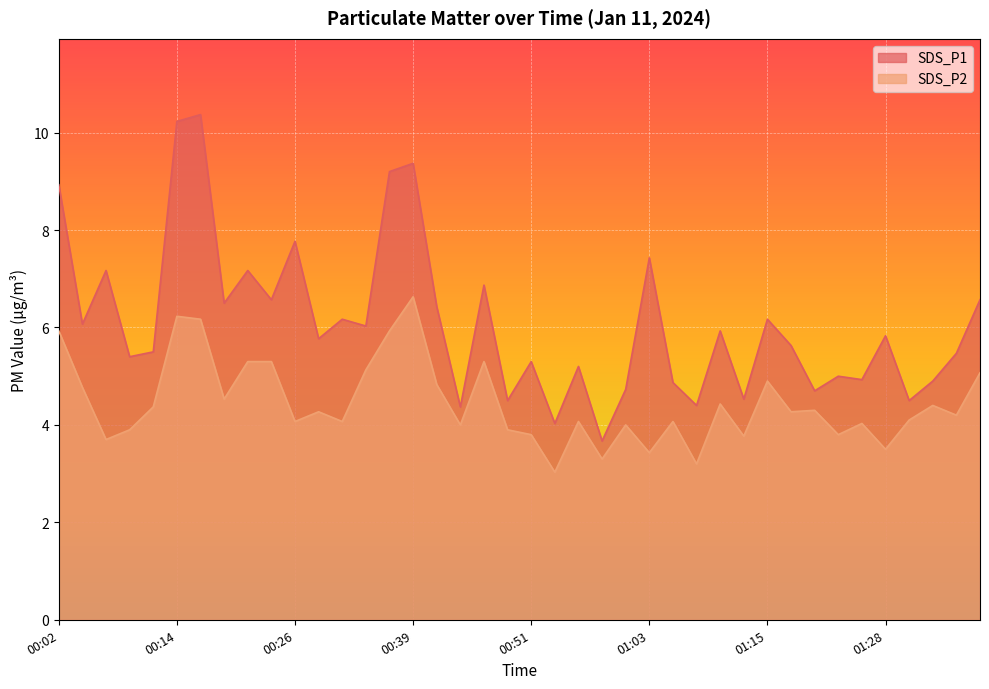

True or false: SDS_P1 has more than 0 interior local peaks.

True